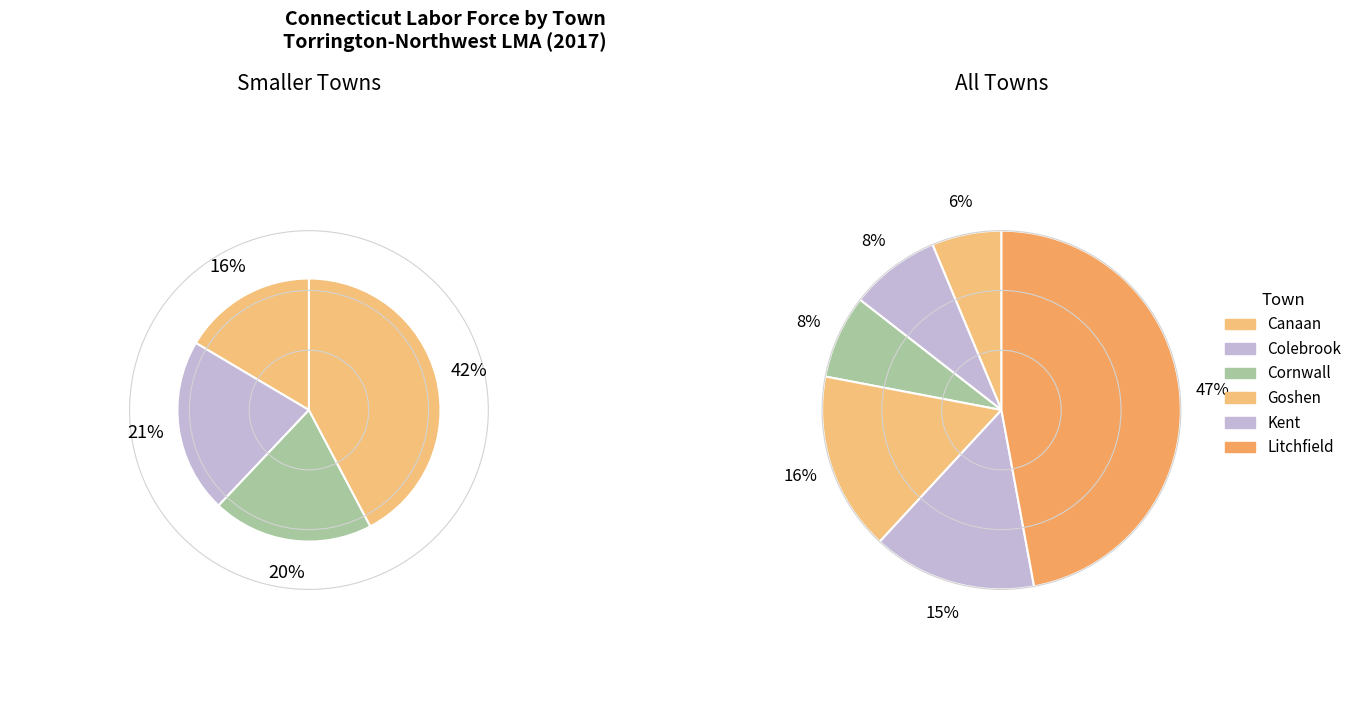

What is the largest slice in the pie chart?

Litchfield